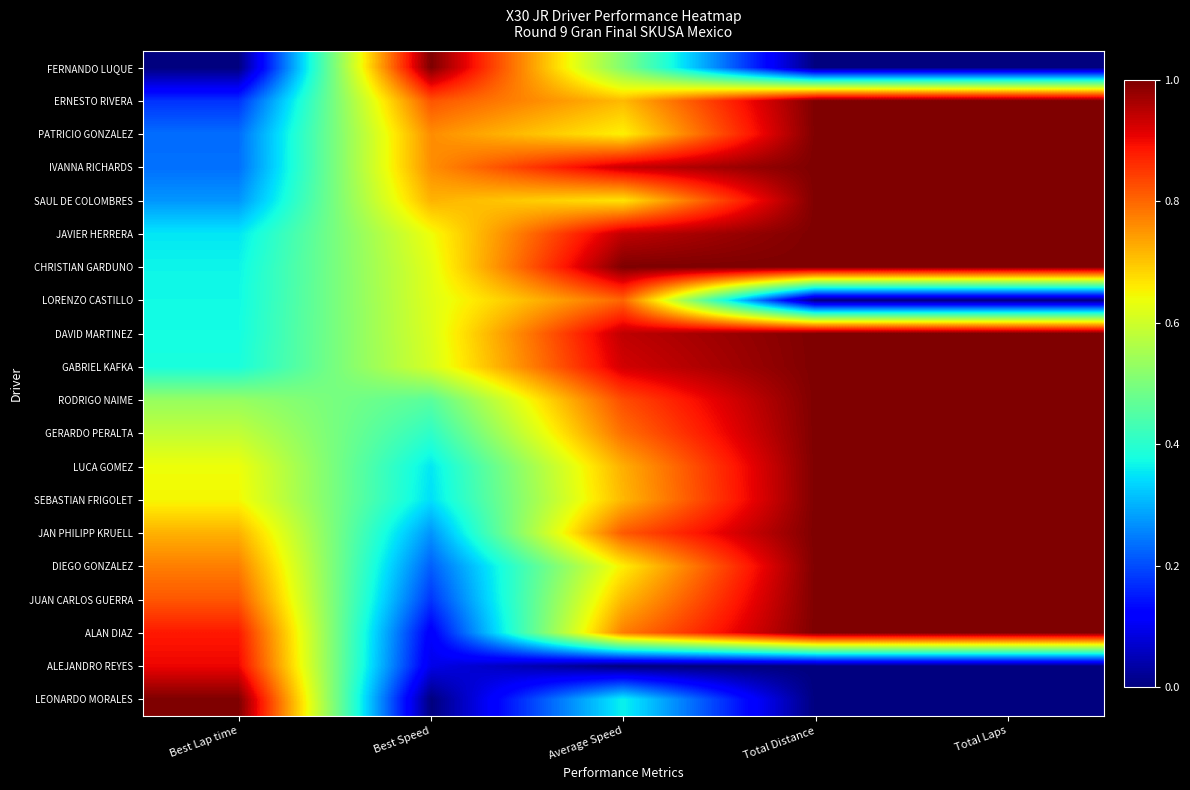

Rank the series at Best Lap time from lowest to highest value.

FERNANDO LUQUE, ERNESTO RIVERA, PATRICIO GONZALEZ, IVANNA RICHARDS, SAUL DE COLOMBRES, JAVIER HERRERA, CHRISTIAN GARDUNO, LORENZO CASTILLO, DAVID MARTINEZ, GABRIEL KAFKA, RODRIGO NAIME, GERARDO PERALTA, LUCA GOMEZ, SEBASTIAN FRIGOLET, JAN PHILIPP KRUELL, DIEGO GONZALEZ, JUAN CARLOS GUERRA, ALAN DIAZ, ALEJANDRO REYES, LEONARDO MORALES